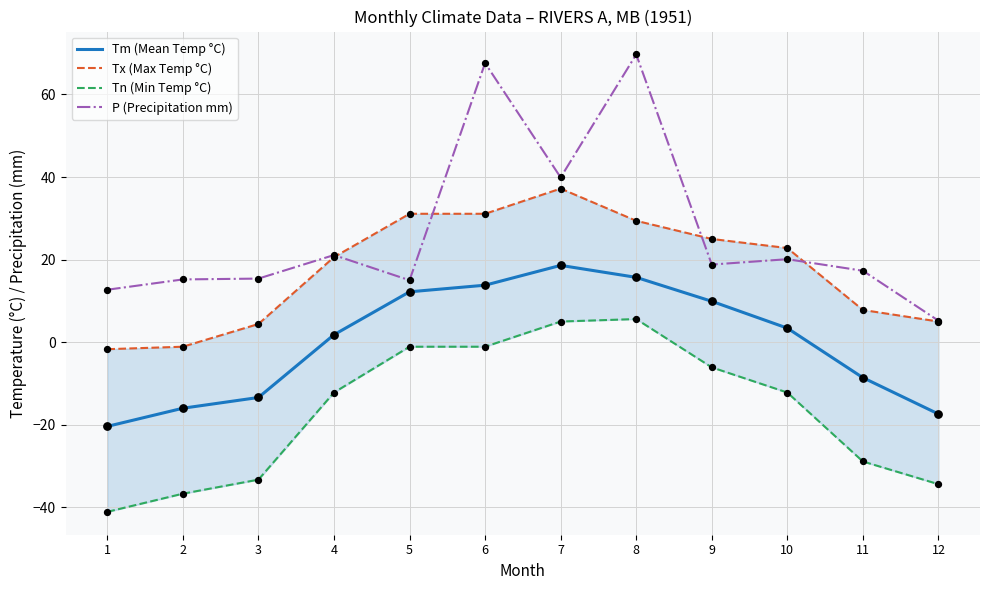

What are all the series names shown in the legend?

Tm (Mean Temp °C), Tx (Max Temp °C), Tn (Min Temp °C), P (Precipitation mm)